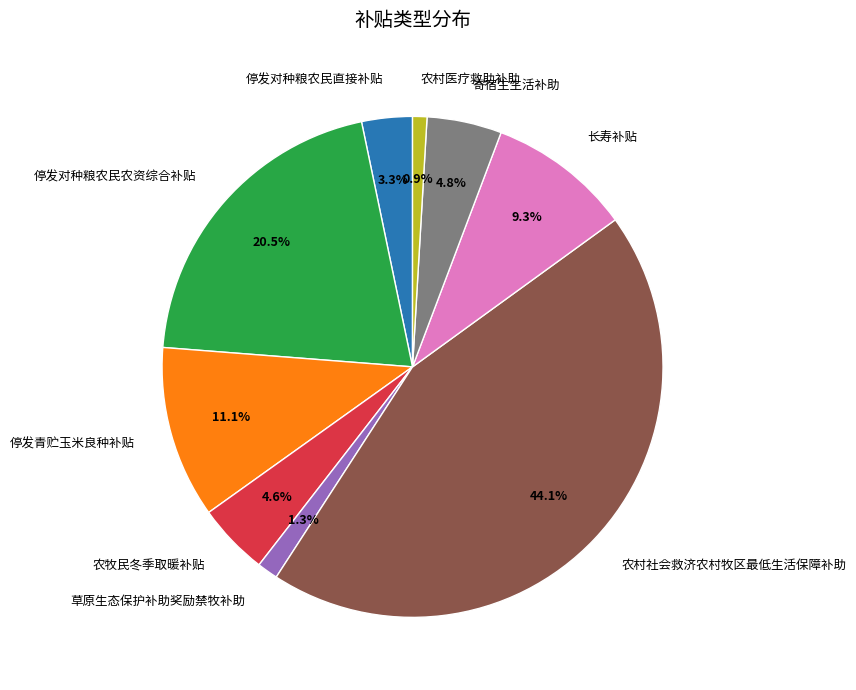

Which slice is the largest?

农村社会救济农村牧区最低生活保障补助